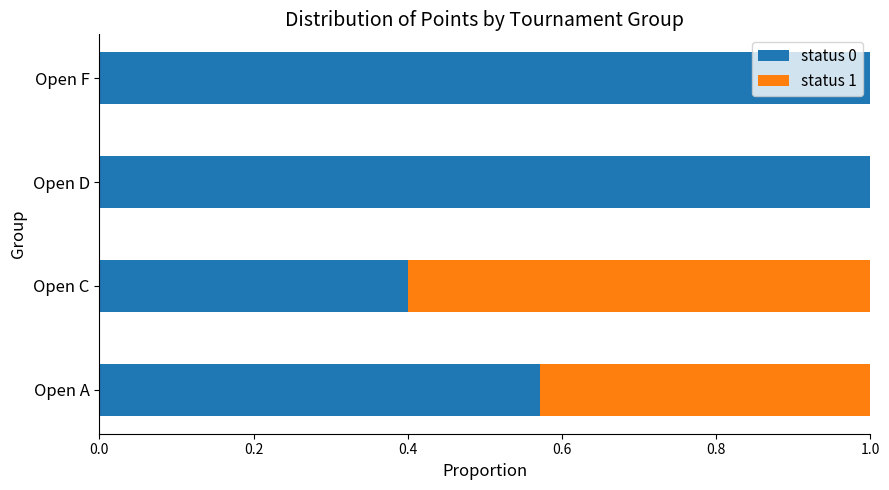

What is the total value across all series at Open A?

1.0